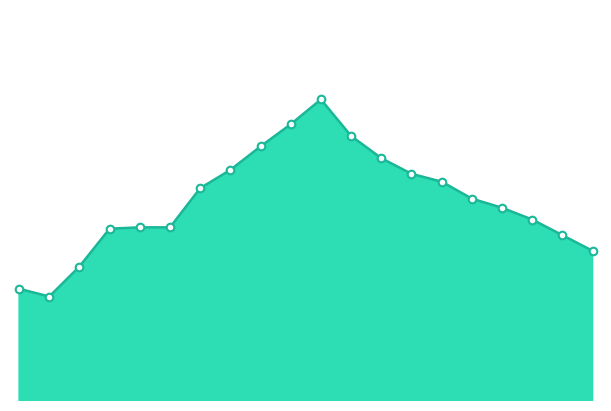

Does the chart have visible grid lines?

No